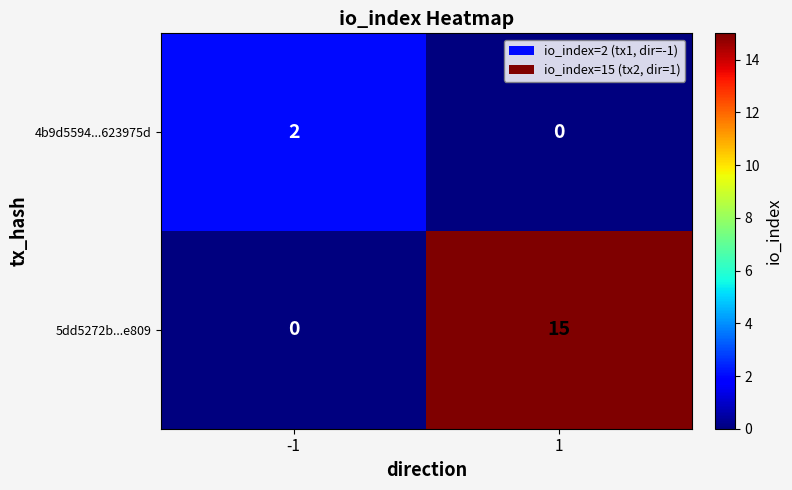

At which category is the sum across all series the highest?

1